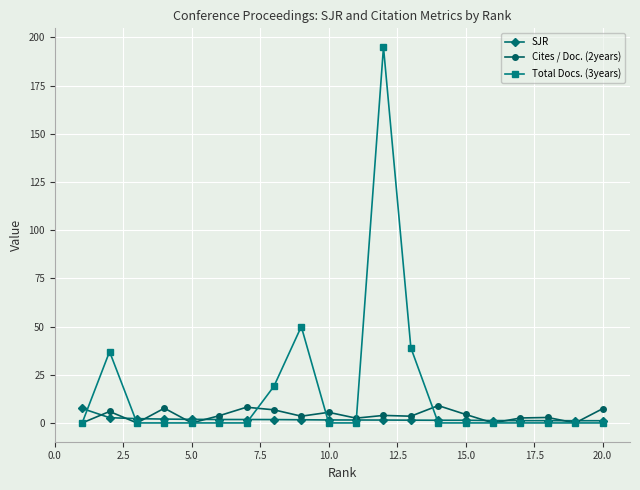

What is the greatest value displayed?

195.0